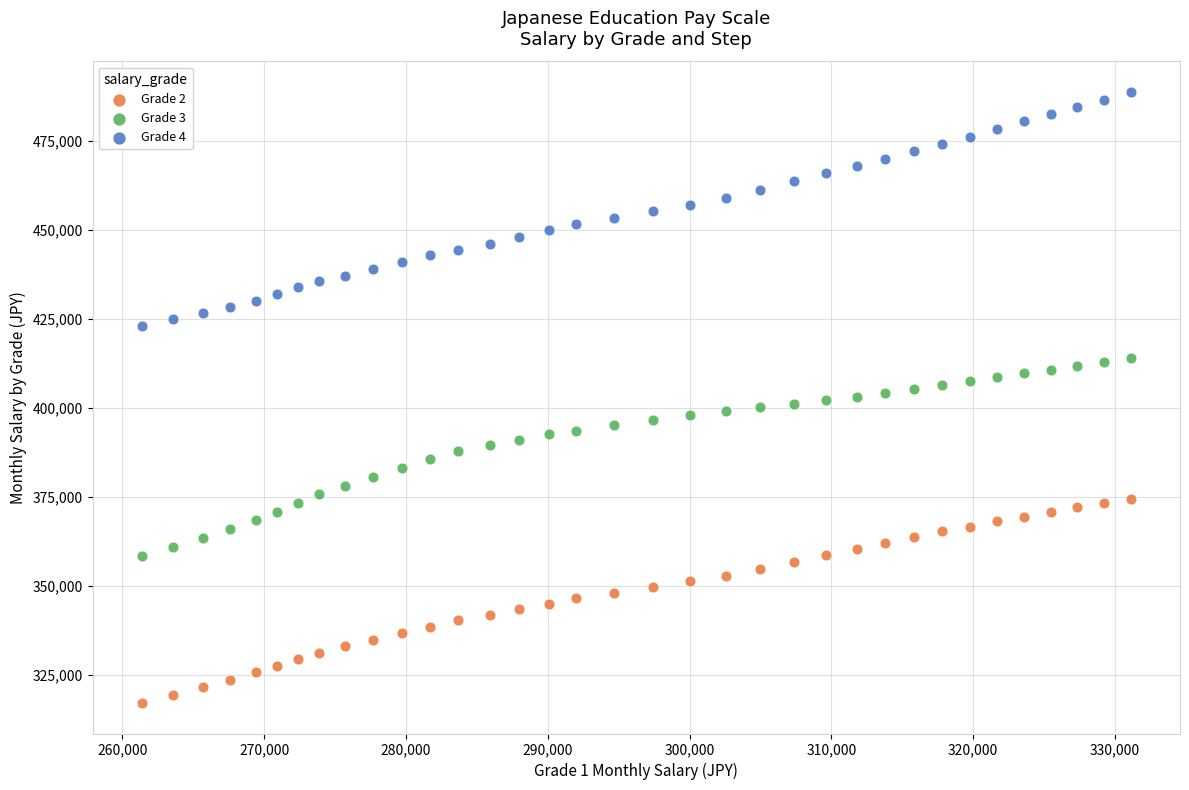

Which series reaches the maximum Y coordinate?

Grade 4